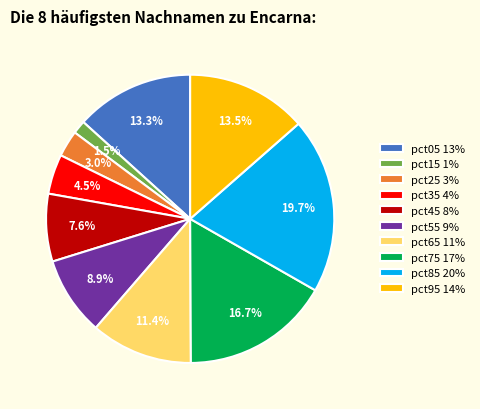

What portion of the pie excludes pct35?

95.5%